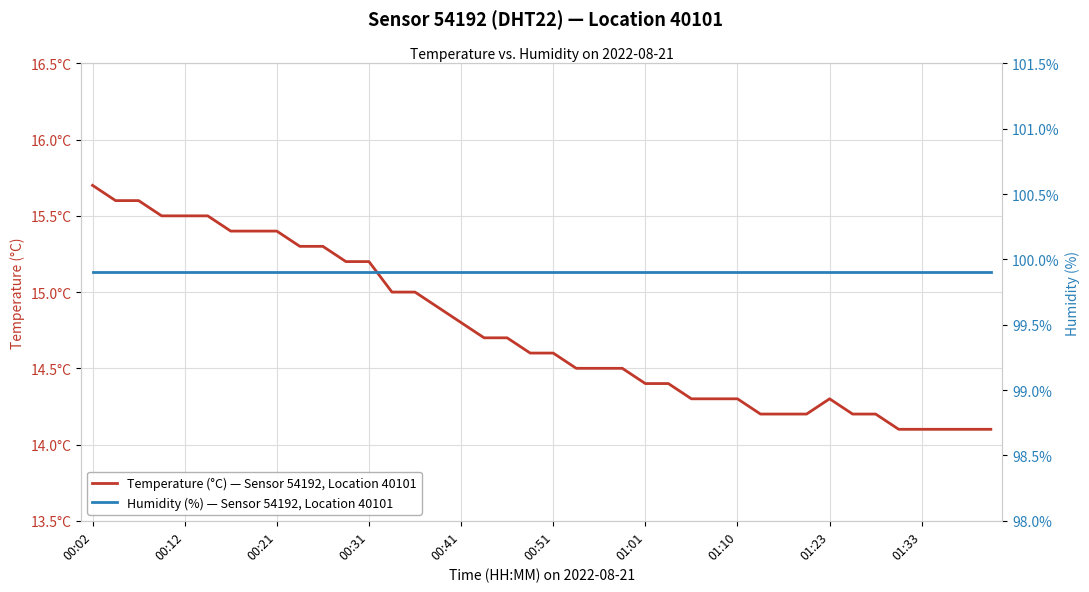

Which label corresponds to the largest value in the chart?

00:02